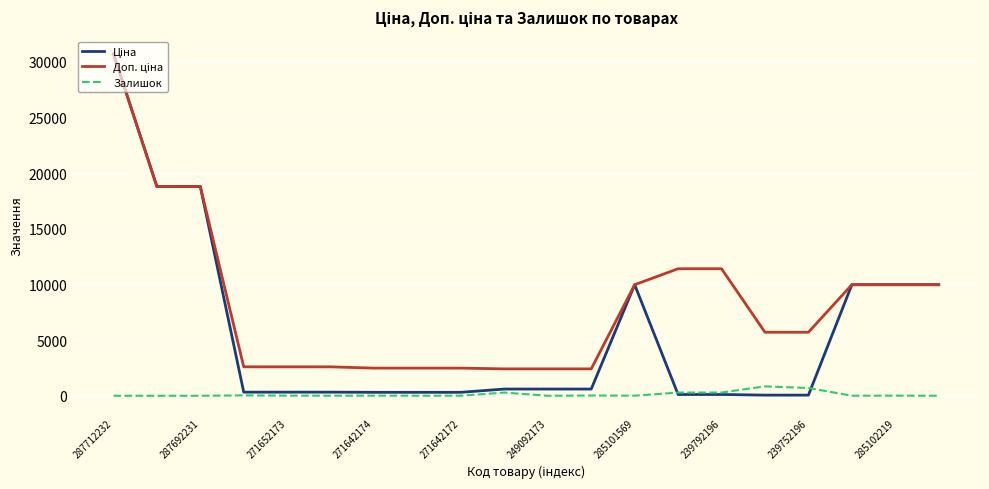

What is the highest value of the Залишок series?

845.0